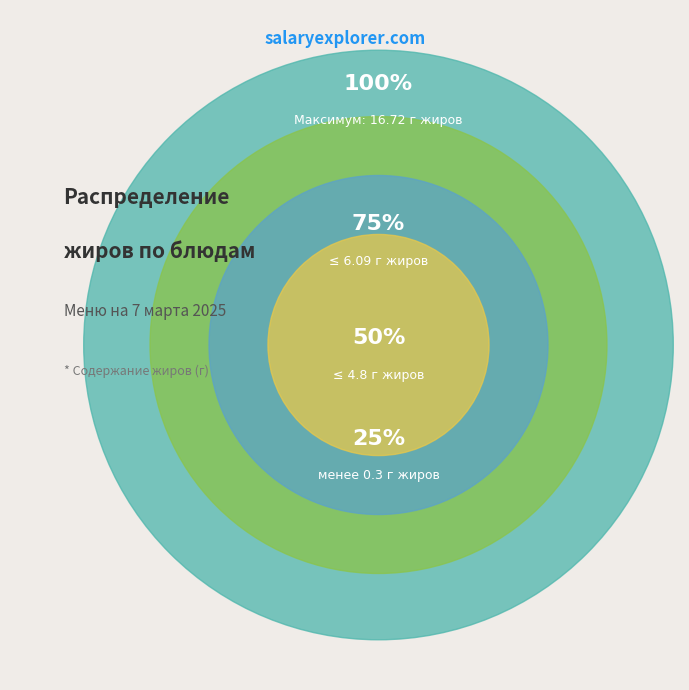

Does Суп картофельный с горохом account for over 50% of the chart?

No